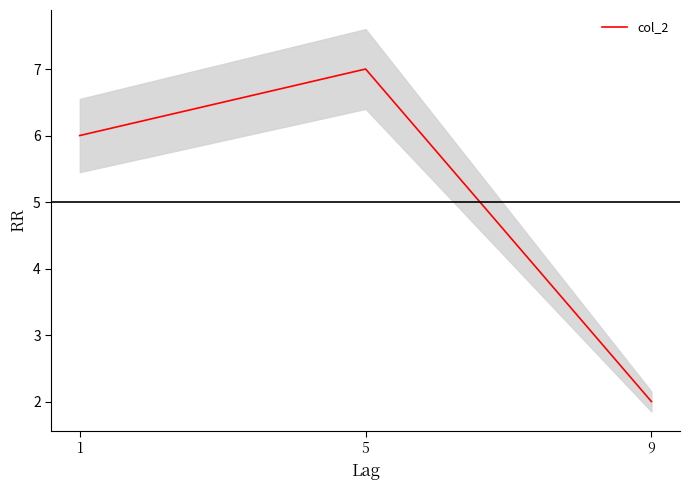

List the labels in order of value, smallest first.

9, 1, 5